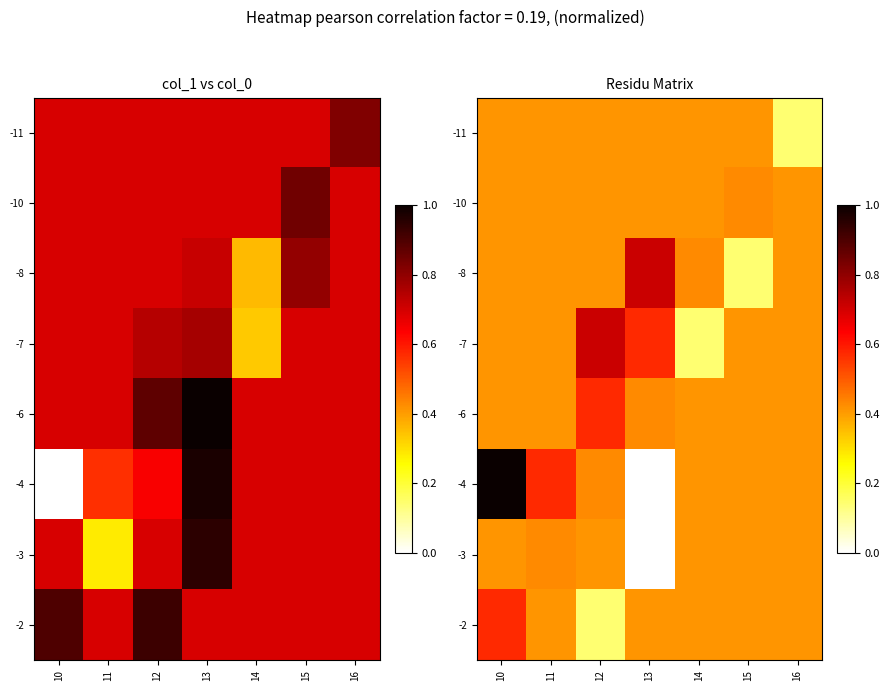

Which series has the largest range (max minus min)?

-4